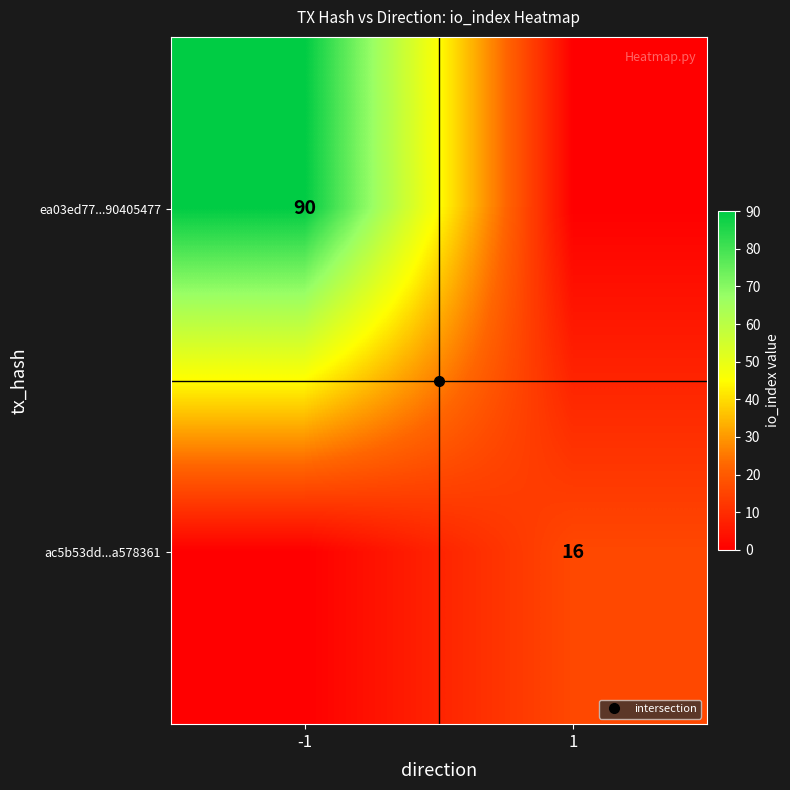

Is it true that ea03ed77...90405477 equals -42 at 1?

False